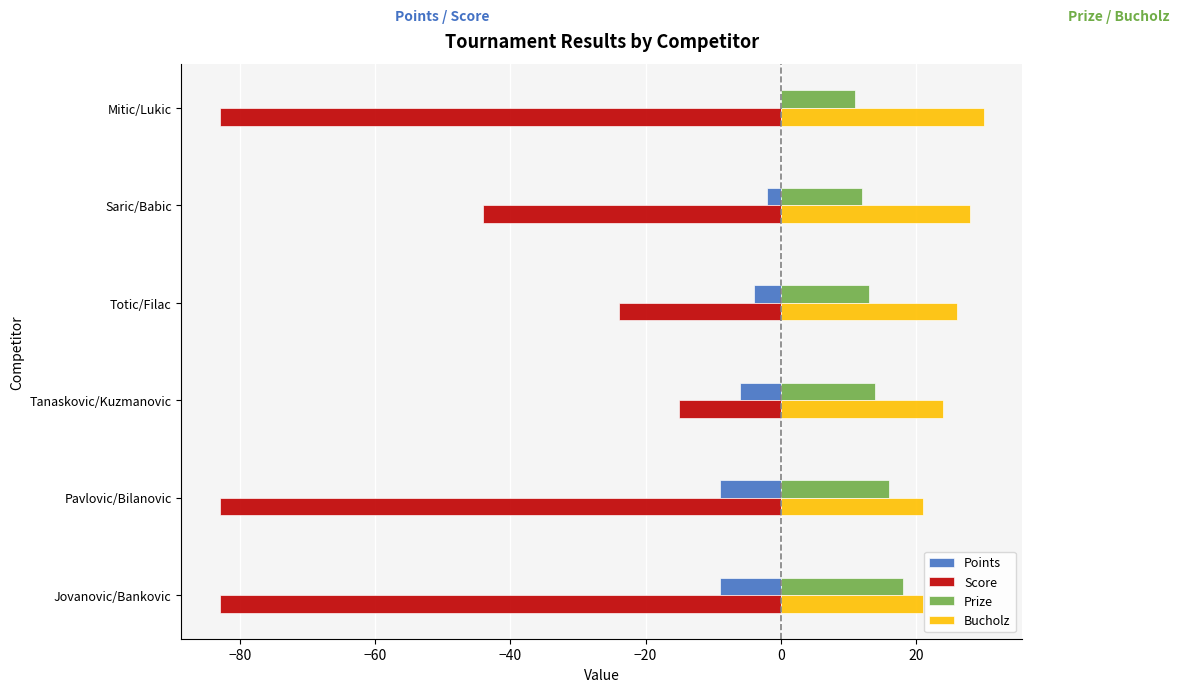

At which label is Score closest to -49?

Saric/Babic